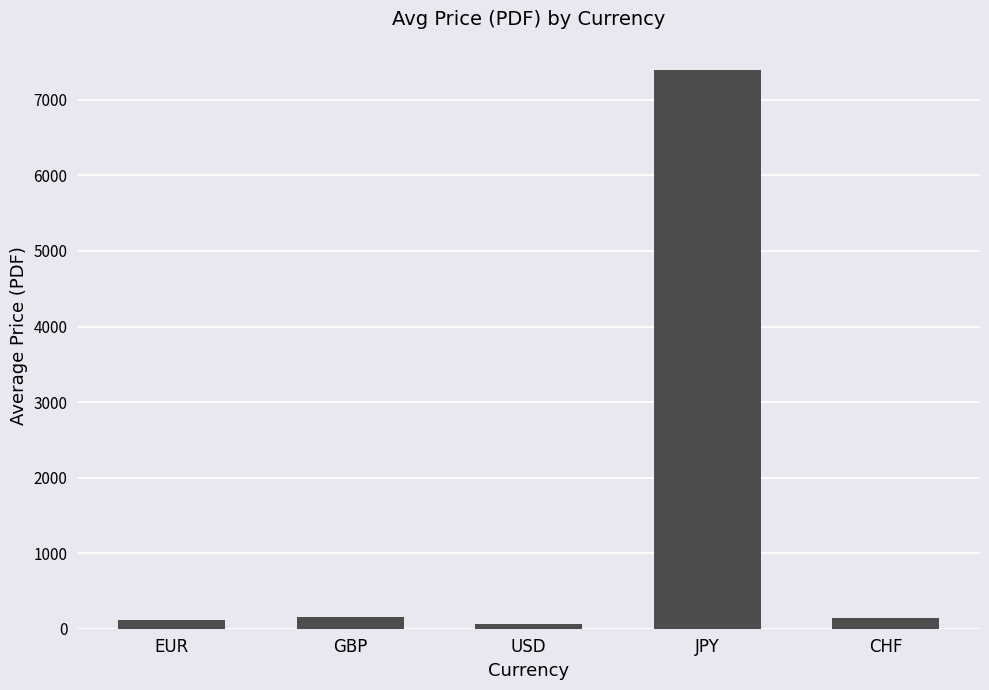

Count the number of categories in the chart.

5